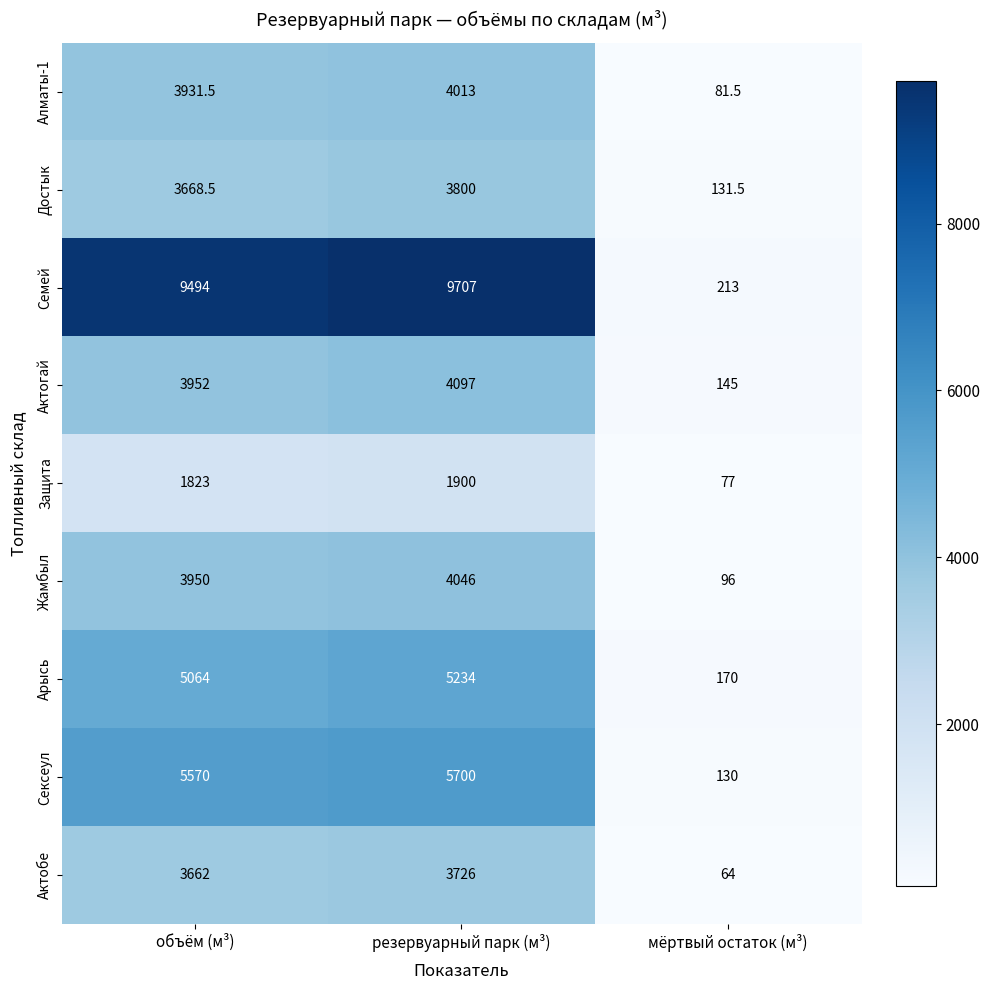

What is the total value across all series at резервуарный парк (м³)?

42223.0